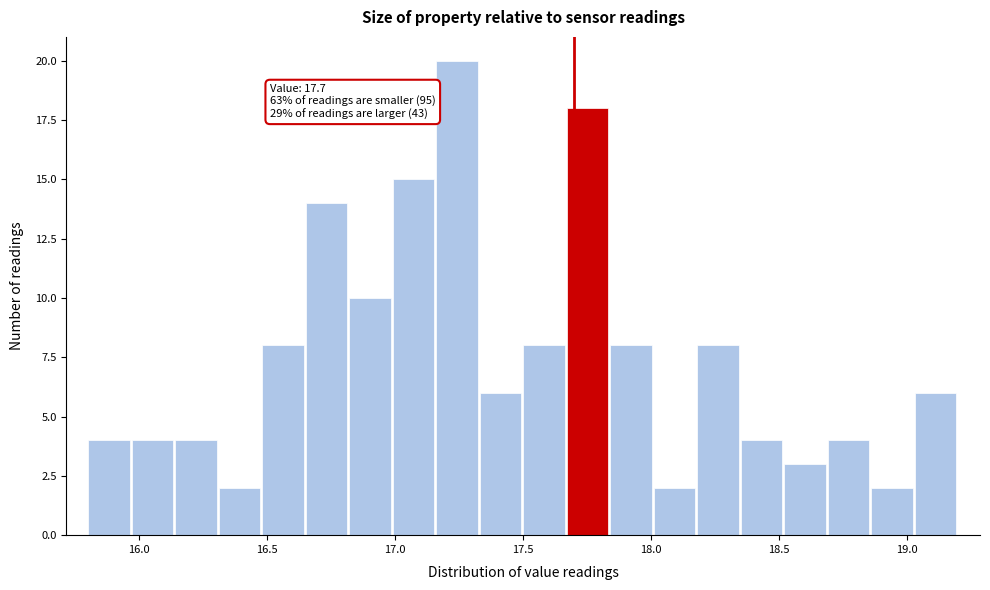

Around what value on the x-axis is the tallest bar? Give the approximate position of its centre, as read against the axis.

17.25